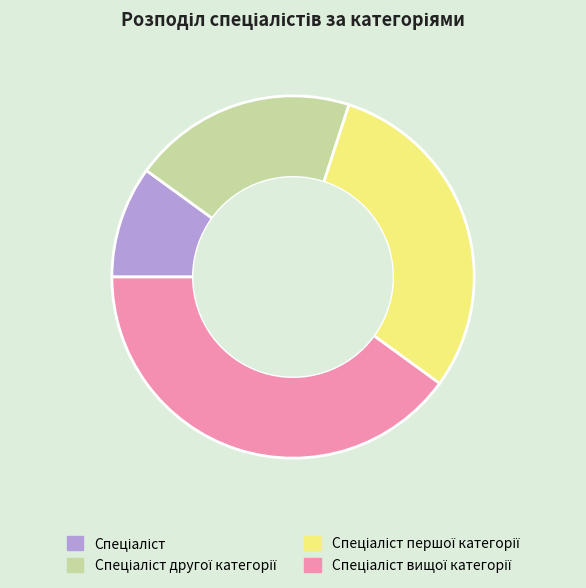

Is there any slice that represents more than half of the pie?

No